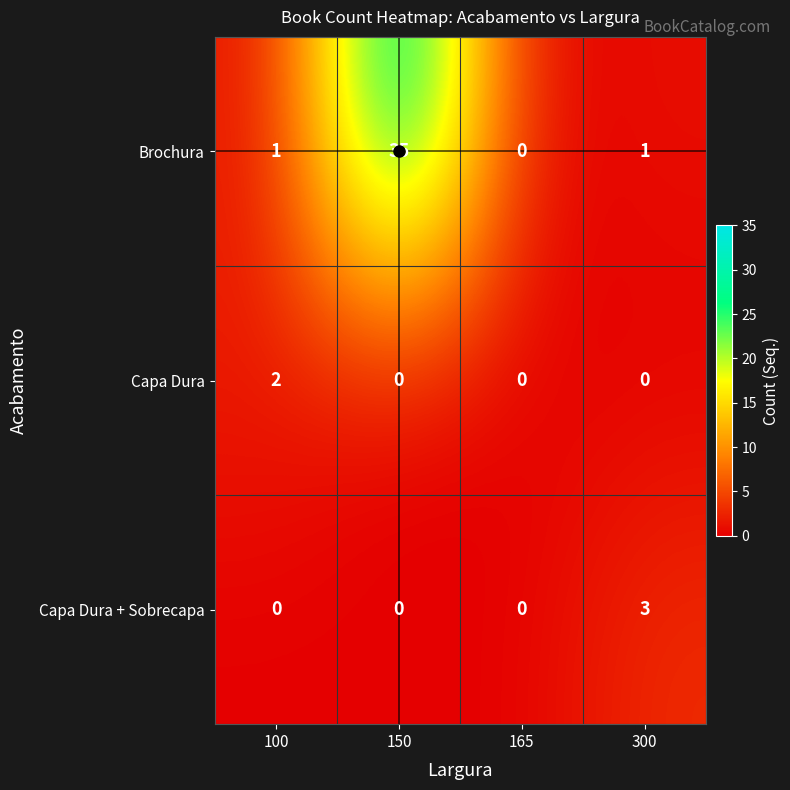

Which label corresponds to the largest value in the chart?

150